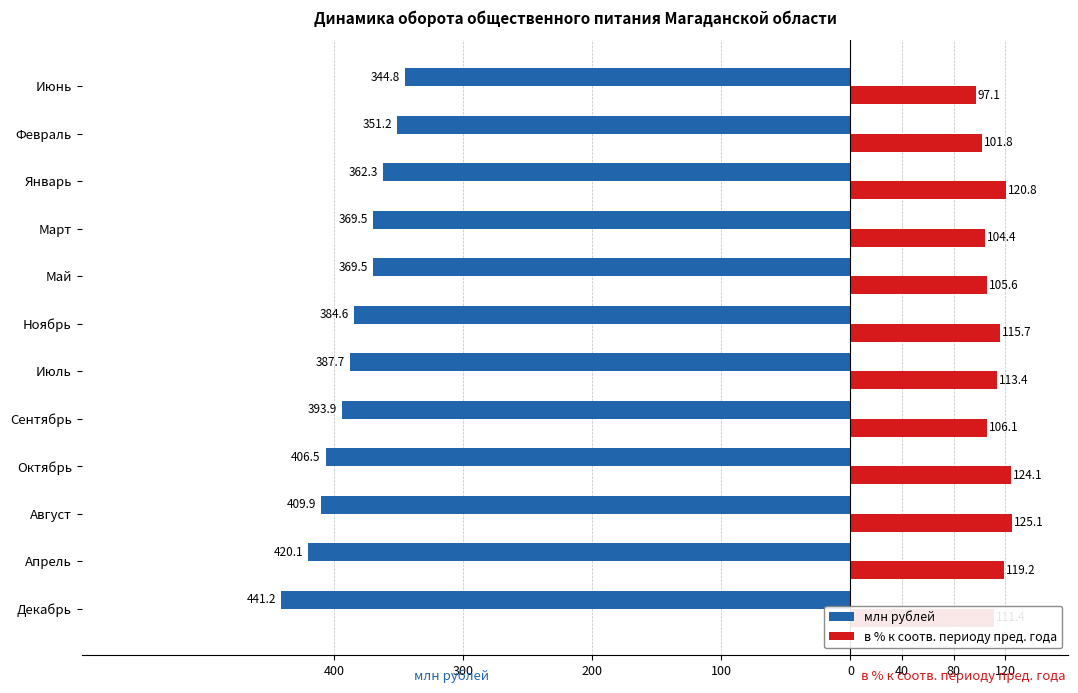

What are all the series names shown in the legend?

млн рублей, в % к соотв. периоду пред. года